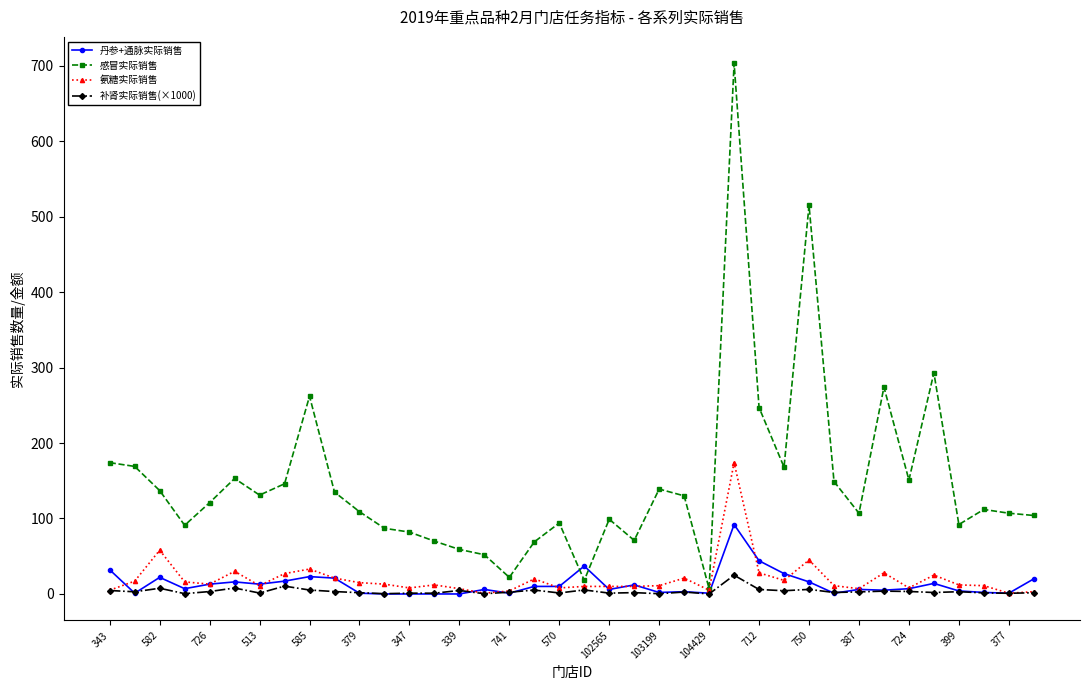

What is the maximum value for 丹参+通脉实际销售?

92.0